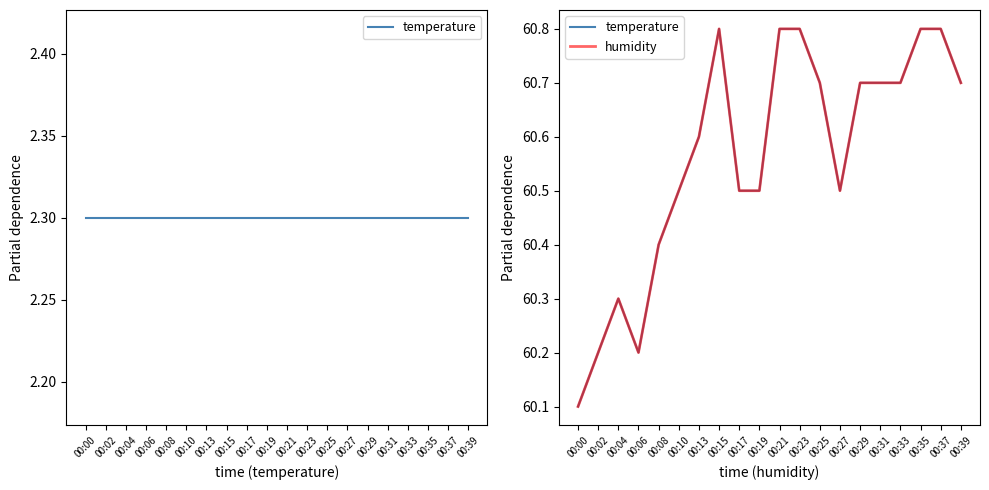

What is the value of the temperature point at the 16th from the left?

60.7